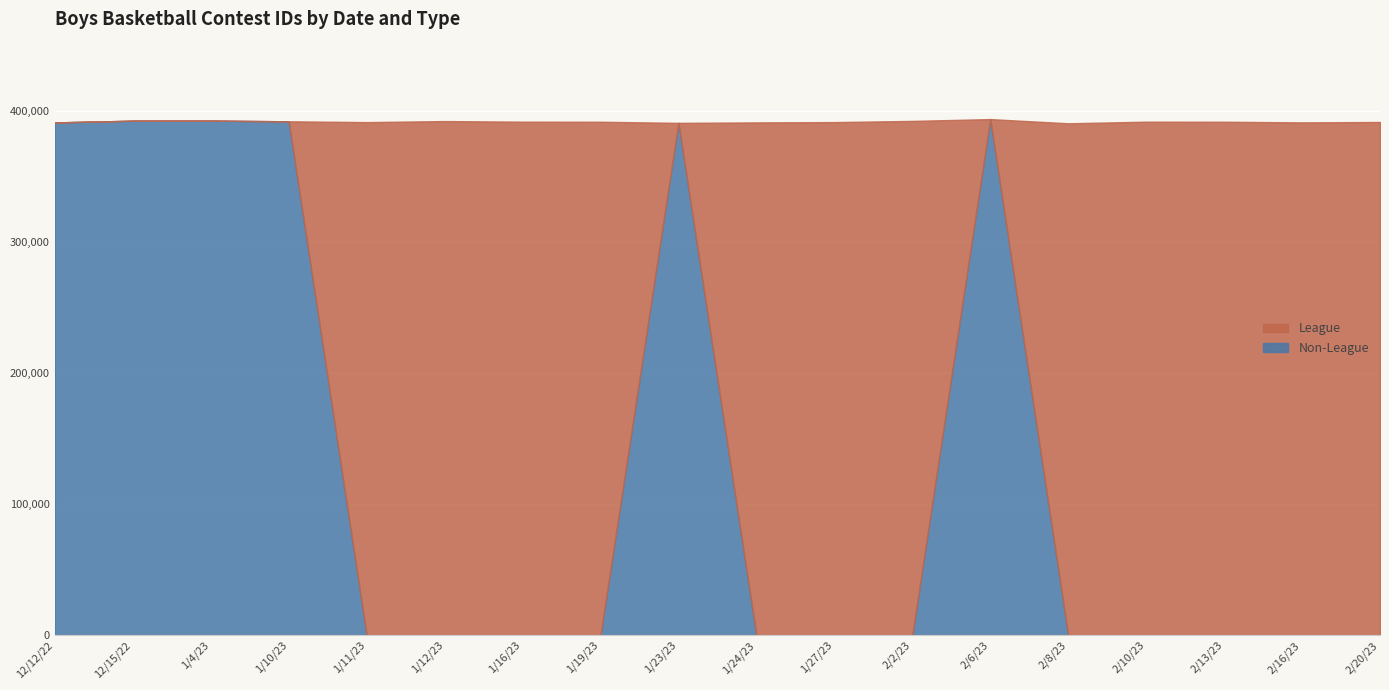

List the series in order of their peak value, lowest first.

League, Non-League